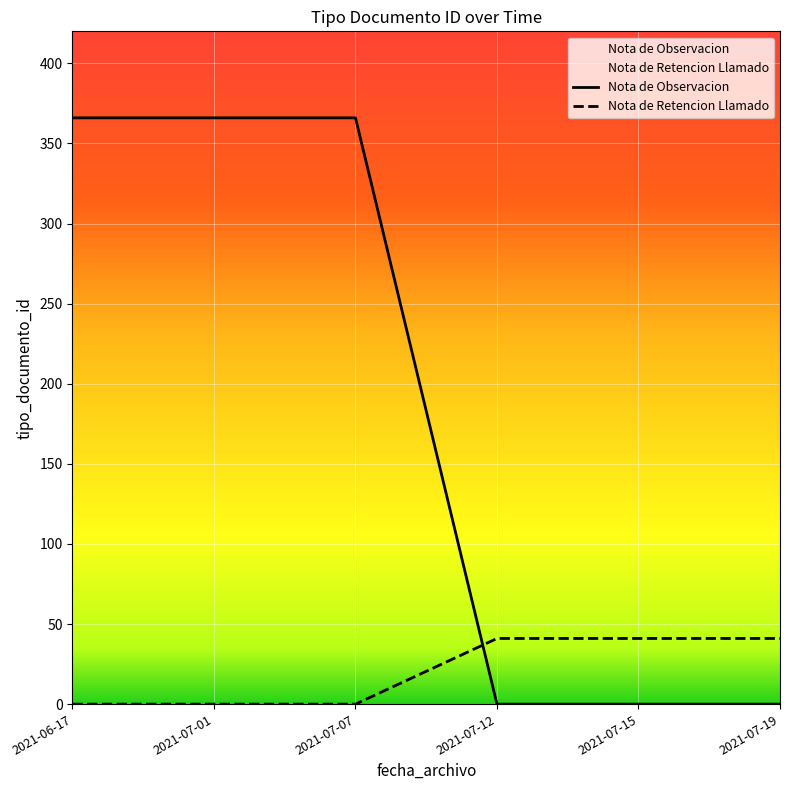

Is it true that Nota de Retencion Llamado equals 13 at 2021-07-01?

False